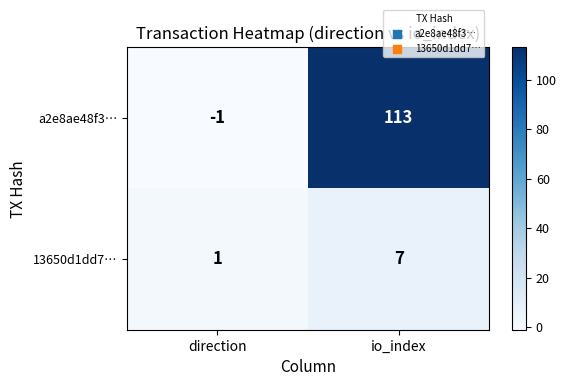

Which label corresponds to the smallest value in the chart?

direction